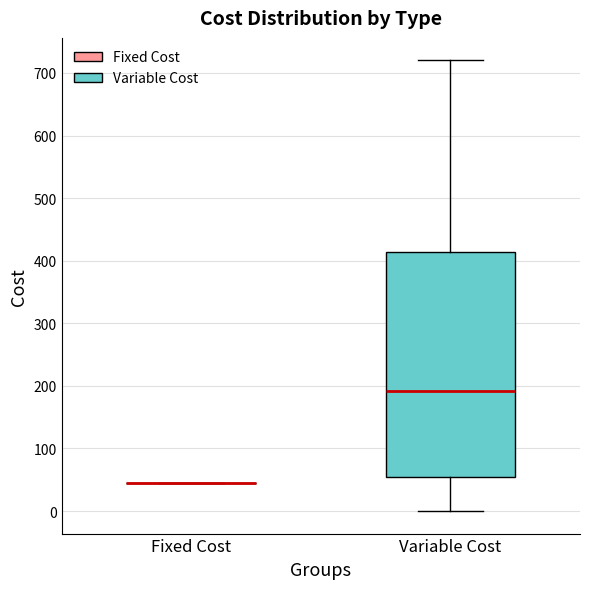

Reading left to right, read every box against the y-axis: the position of its median line, the range the box covers, and the ends of its whiskers. The values are not printed on the chart, so give them approximately, as read against the axis.

Fixed Cost: box collapsed to a line at 50, whiskers 50 to 50
Variable Cost: median 190, box 50 to 410, whiskers 0 to 720